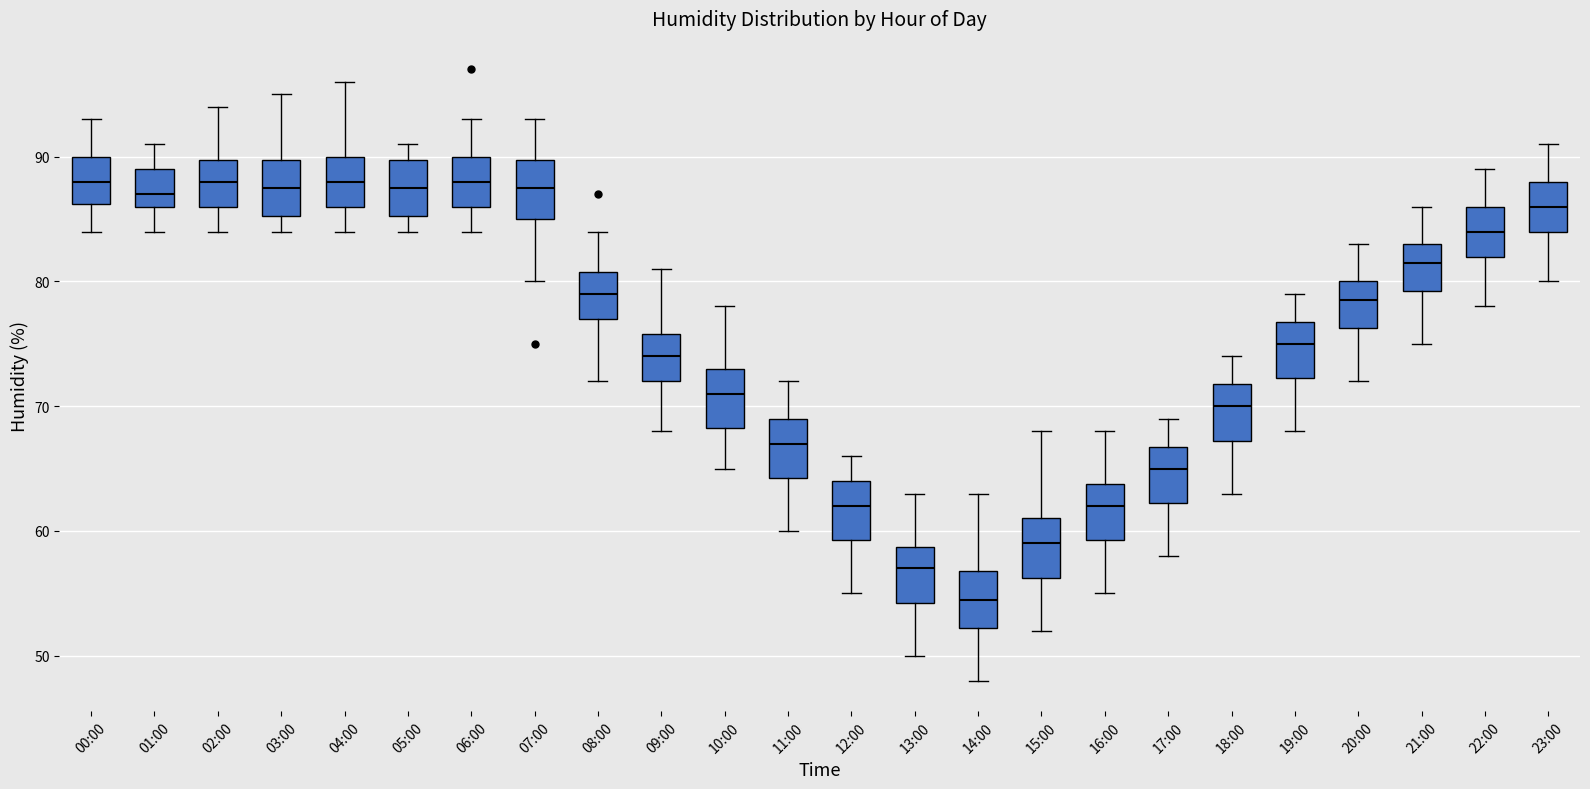

Which box has the lowest median line?

14:00